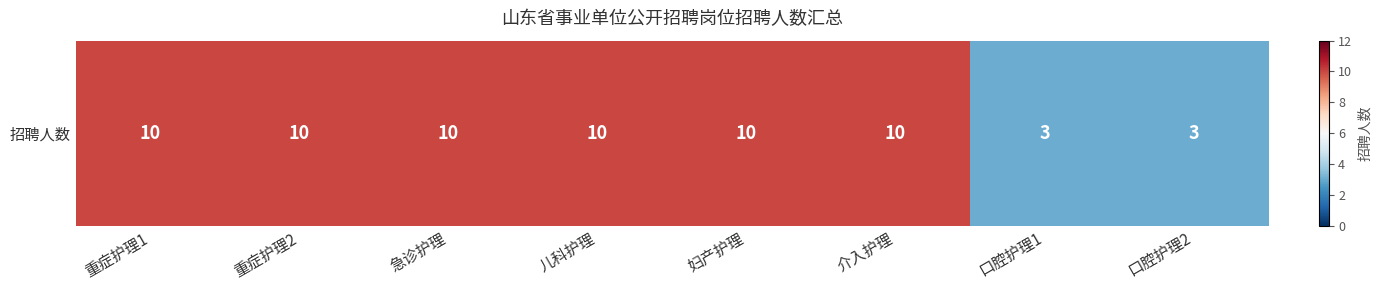

What is the difference between the second highest and second lowest values?

7